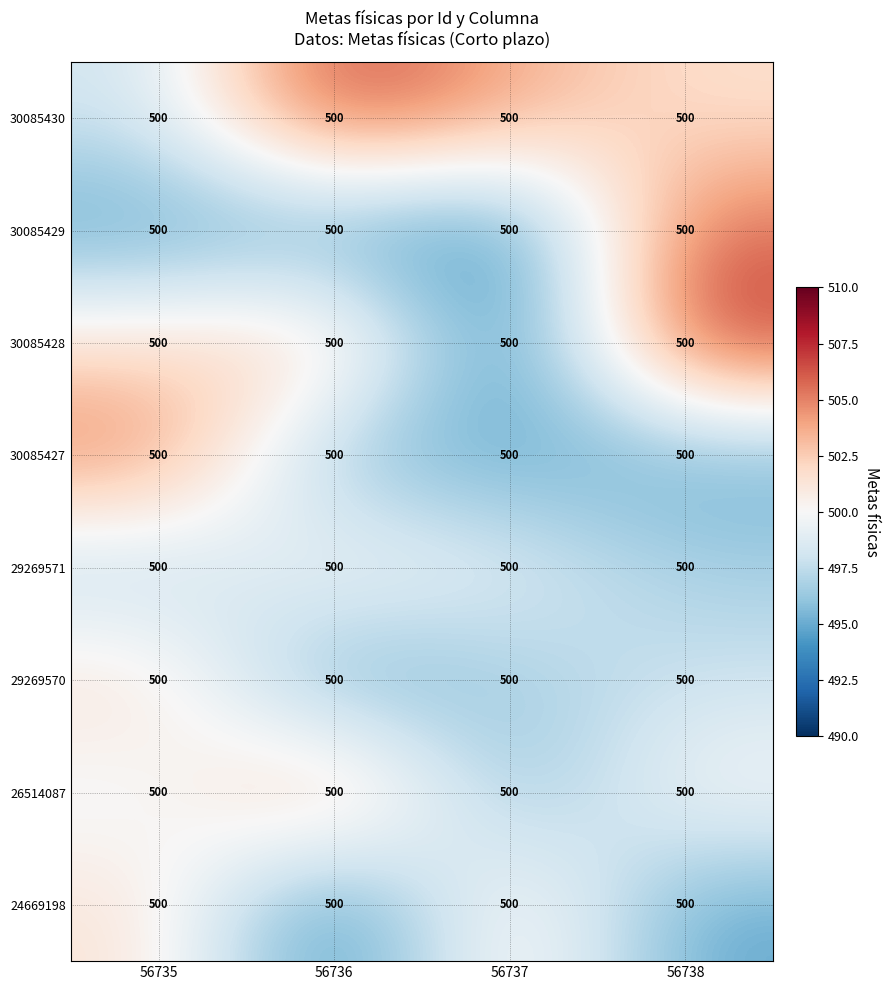

Reading left to right, transcribe all the data shown in this chart.

30085430: 56735=500.0	56736=500.0	56737=500.0	56738=500.0
30085429: 56735=500.0	56736=500.0	56737=500.0	56738=500.0
30085428: 56735=500.0	56736=500.0	56737=500.0	56738=500.0
30085427: 56735=500.0	56736=500.0	56737=500.0	56738=500.0
29269571: 56735=500.0	56736=500.0	56737=500.0	56738=500.0
29269570: 56735=500.0	56736=500.0	56737=500.0	56738=500.0
26514087: 56735=500.0	56736=500.0	56737=500.0	56738=500.0
24669198: 56735=500.0	56736=500.0	56737=500.0	56738=500.0